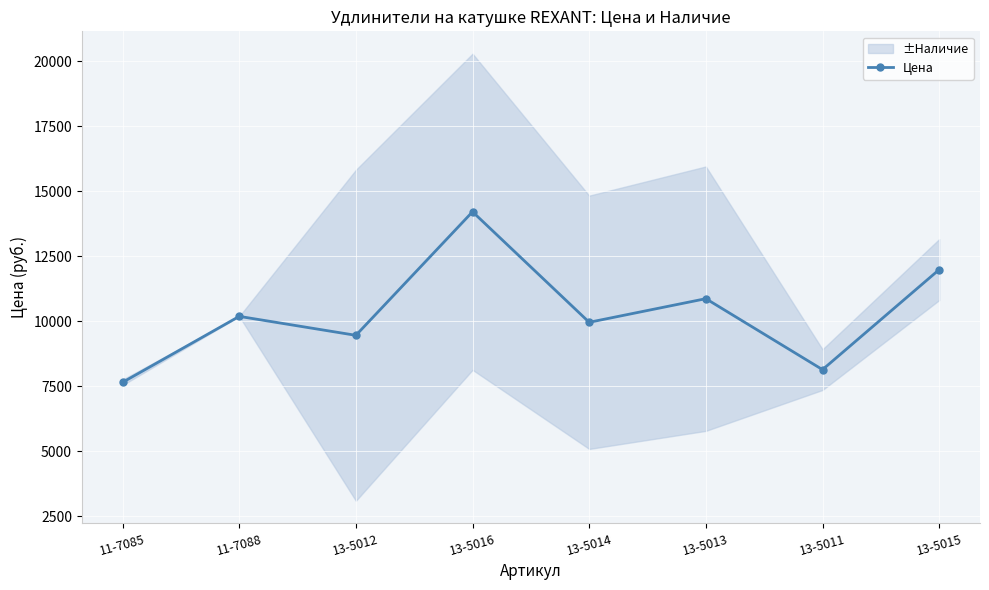

What is the label of the 8th point from the left?

13-5015